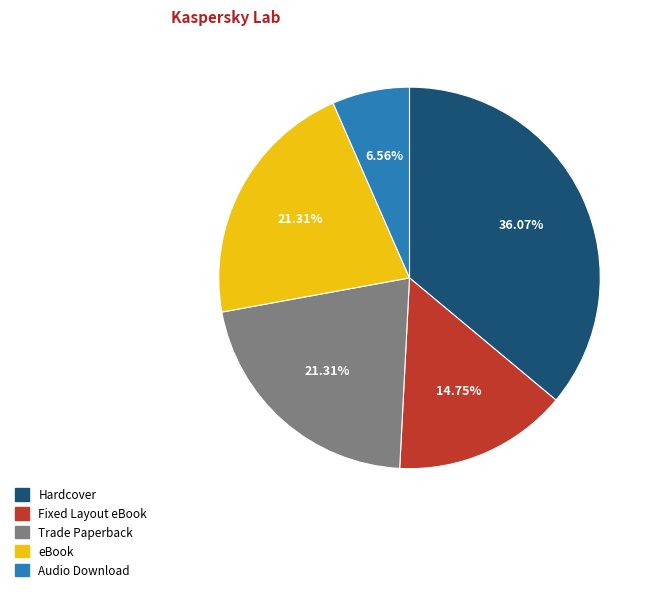

To the nearest percent, what is the difference between the Fixed Layout eBook and Hardcover slice percentages?

21%